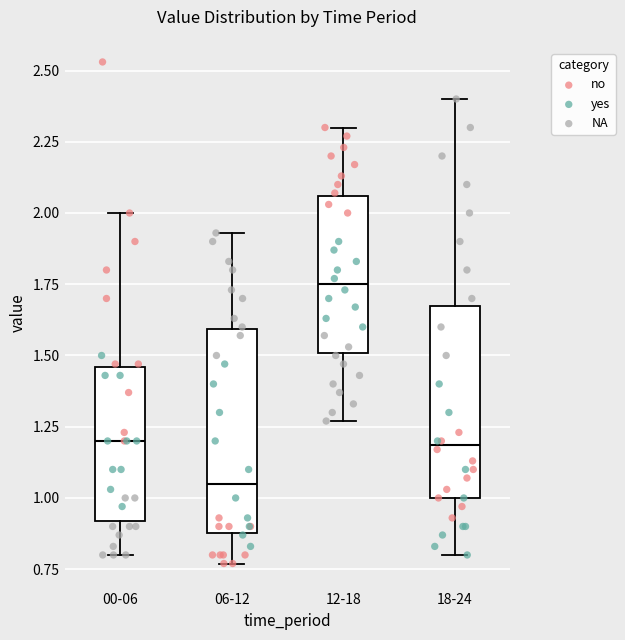

Which box has the lowest median line?

06-12